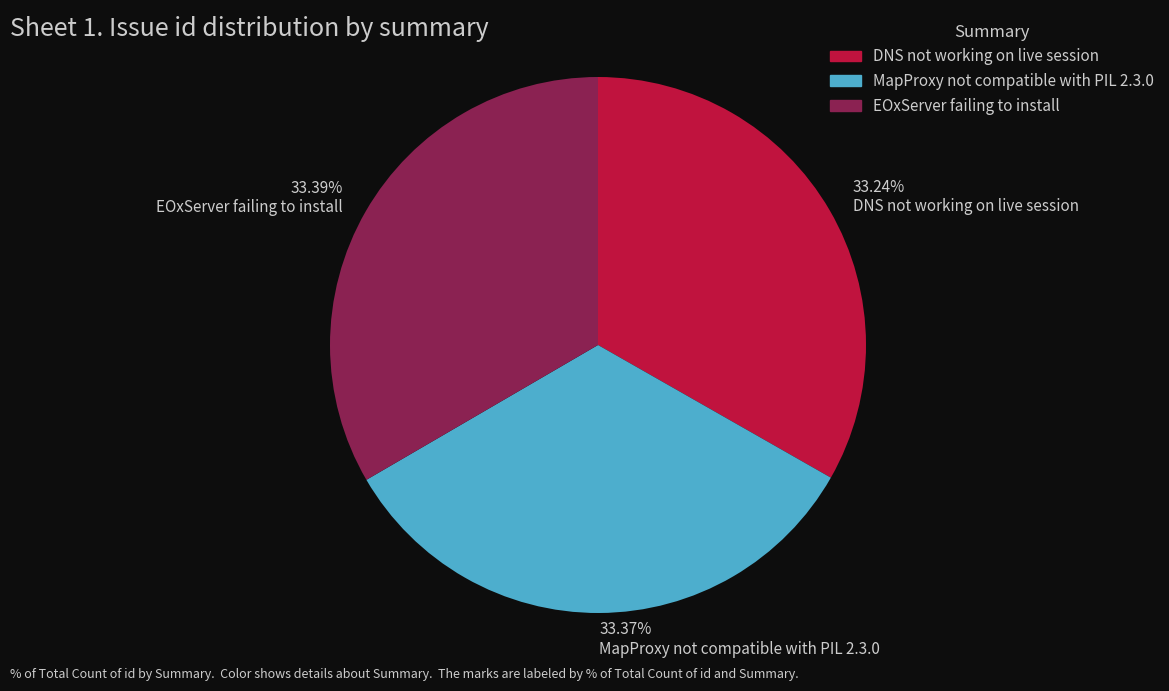

How many slices are in this pie chart?

3